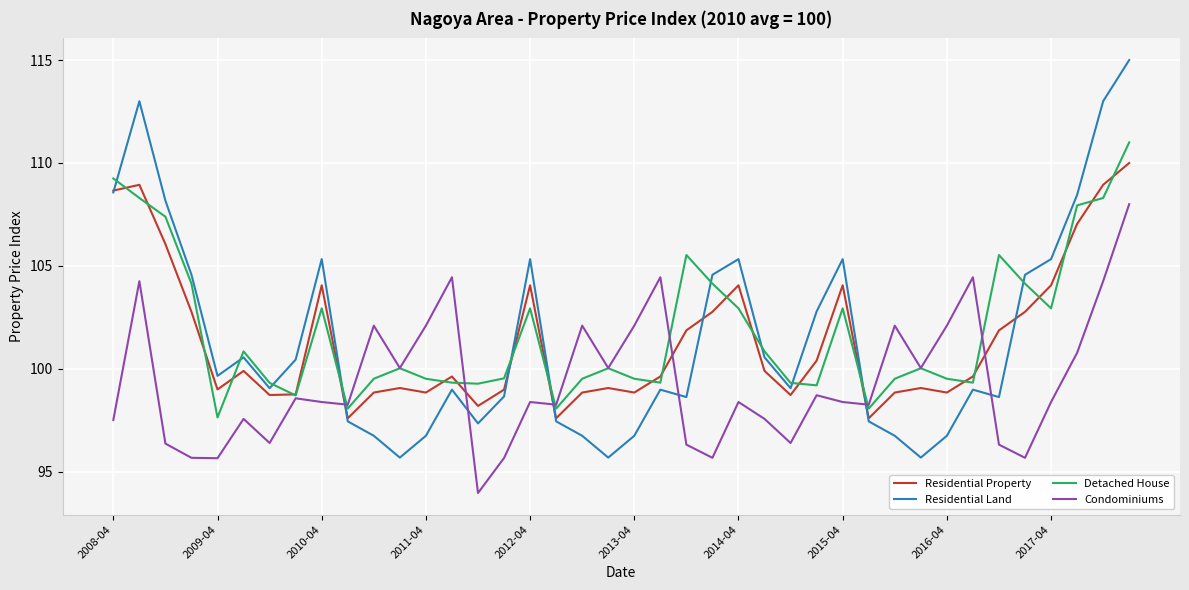

True or false: Residential Property and Residential Land intersect in this chart.

True